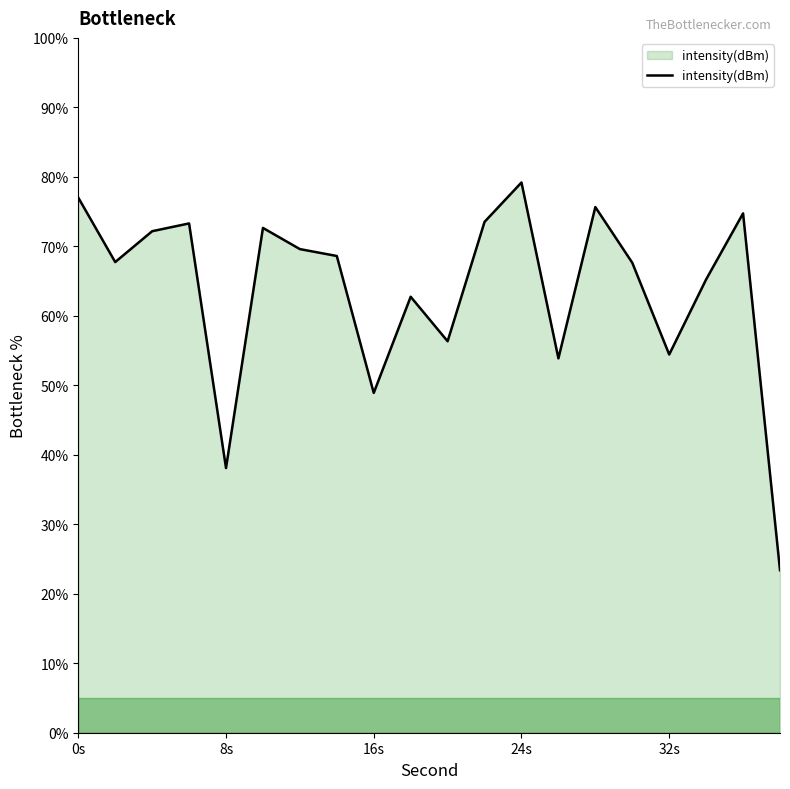

What is the difference between the second highest and second lowest values?

38.9